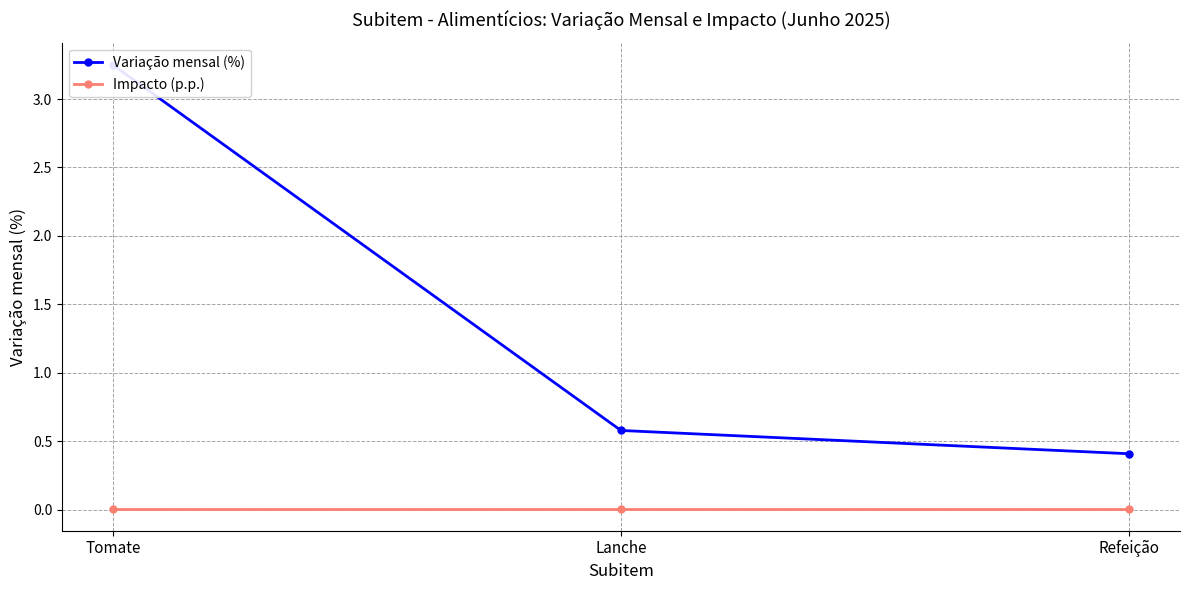

Rank the series by their maximum value, from lowest to highest.

Impacto (p.p.), Variação mensal (%)